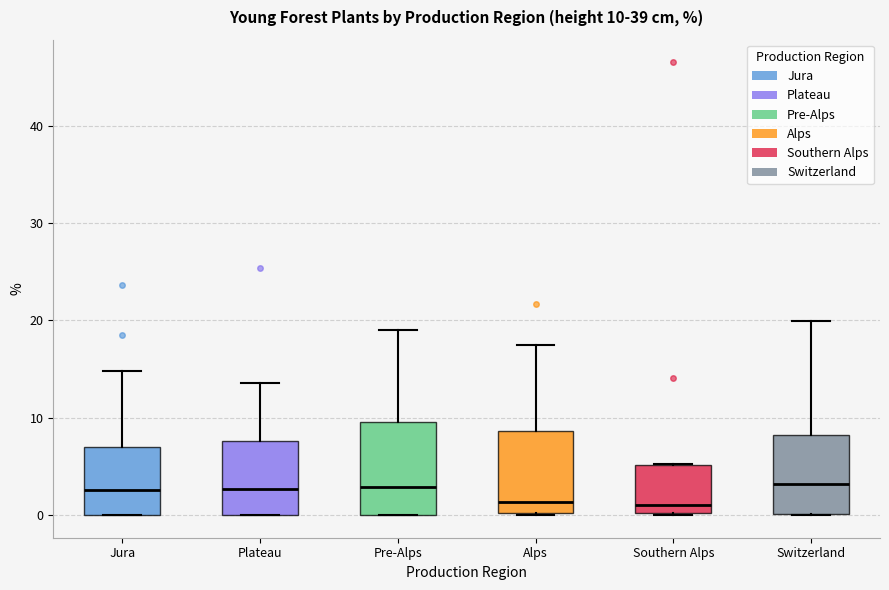

Which box is the tallest, from its lower edge to its upper edge?

Pre-Alps